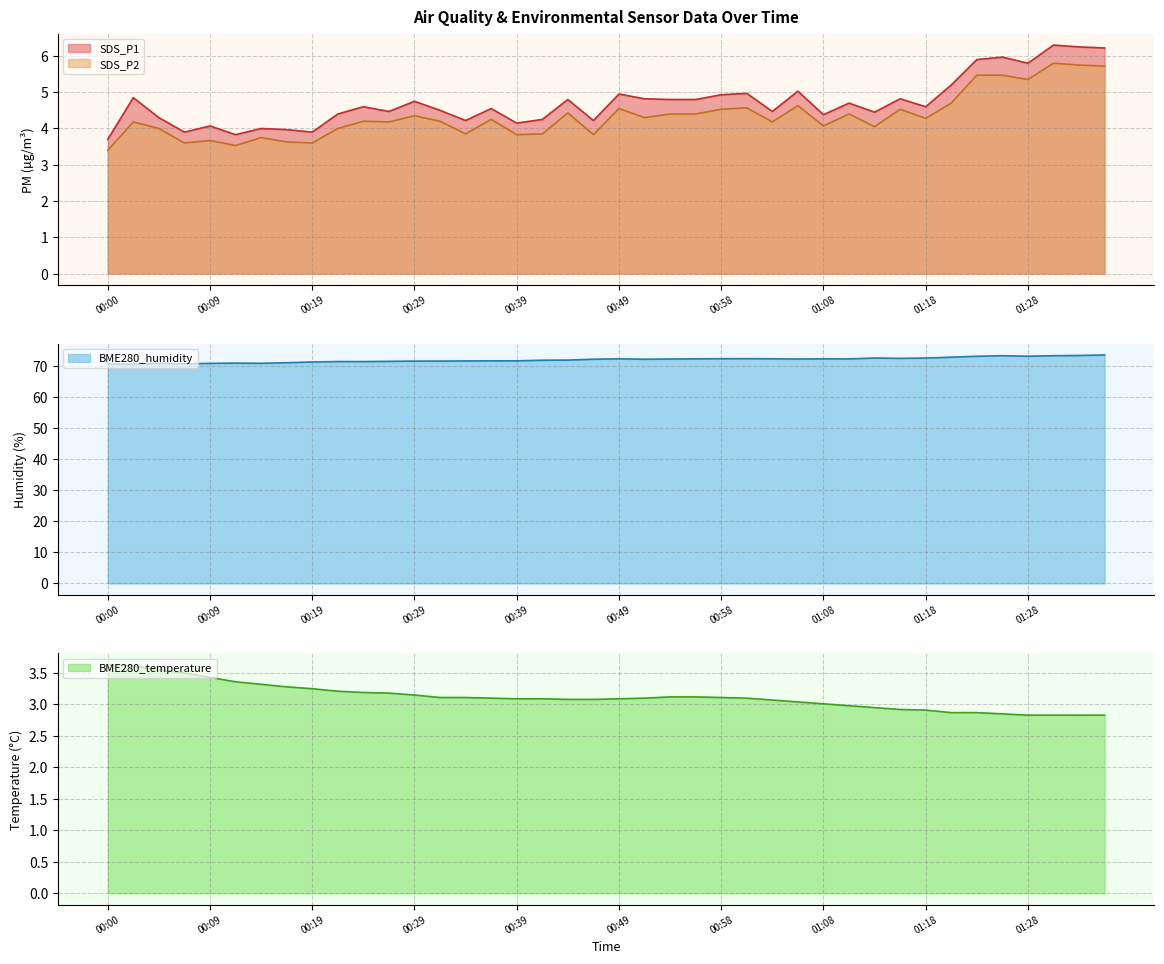

What is the approximate value of SDS_P1 at 00:02?

4.8